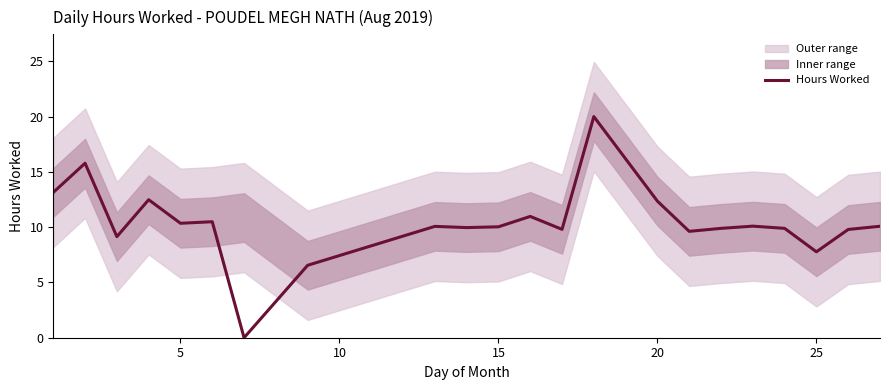

The Hours Worked series shows 10.0 at 15. True or false?

True